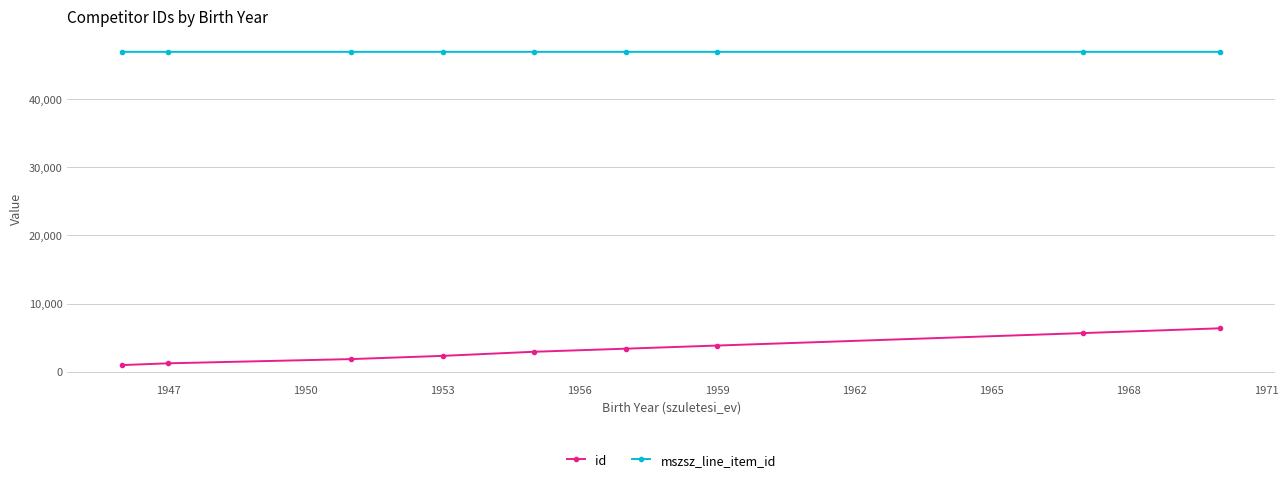

True or false: id and mszsz_line_item_id intersect in this chart.

False